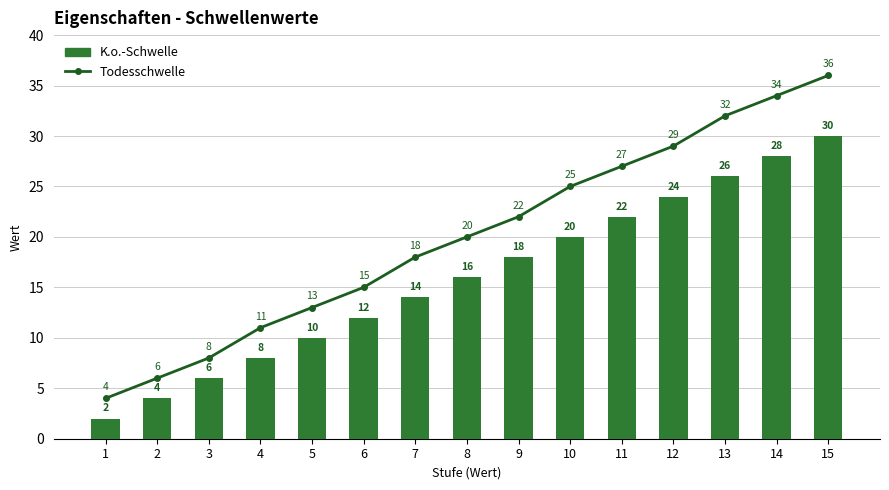

Which series has the widest spread of values?

Todesschwelle